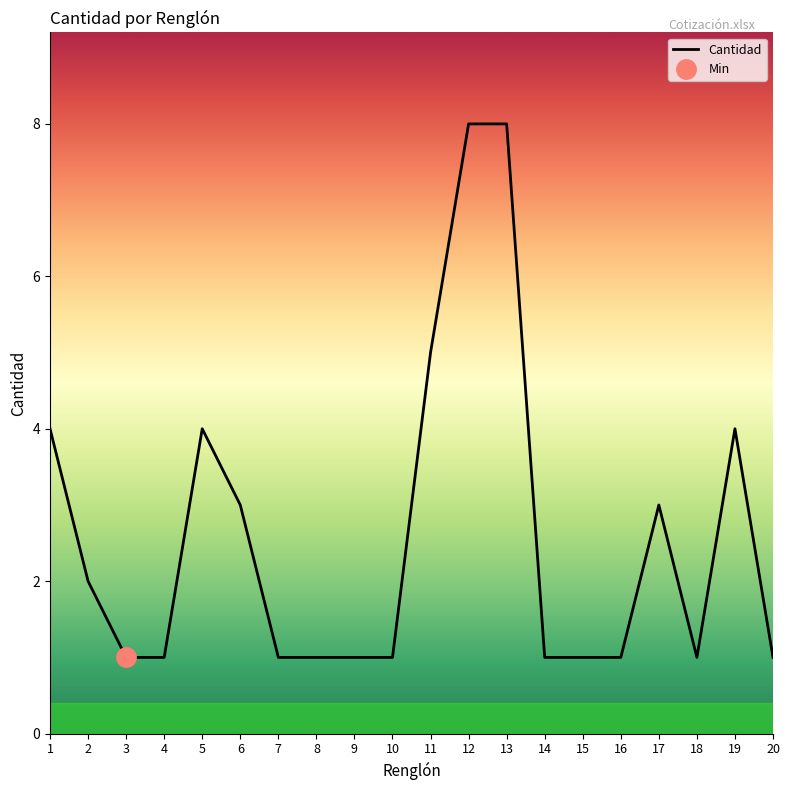

Where is the first local minimum?

18